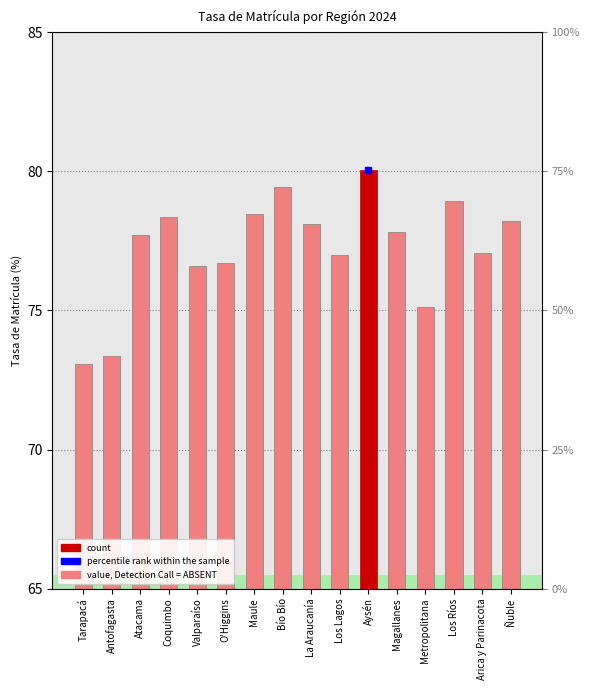

What is the change in value from La Araucanía to Ñuble?

+0.1